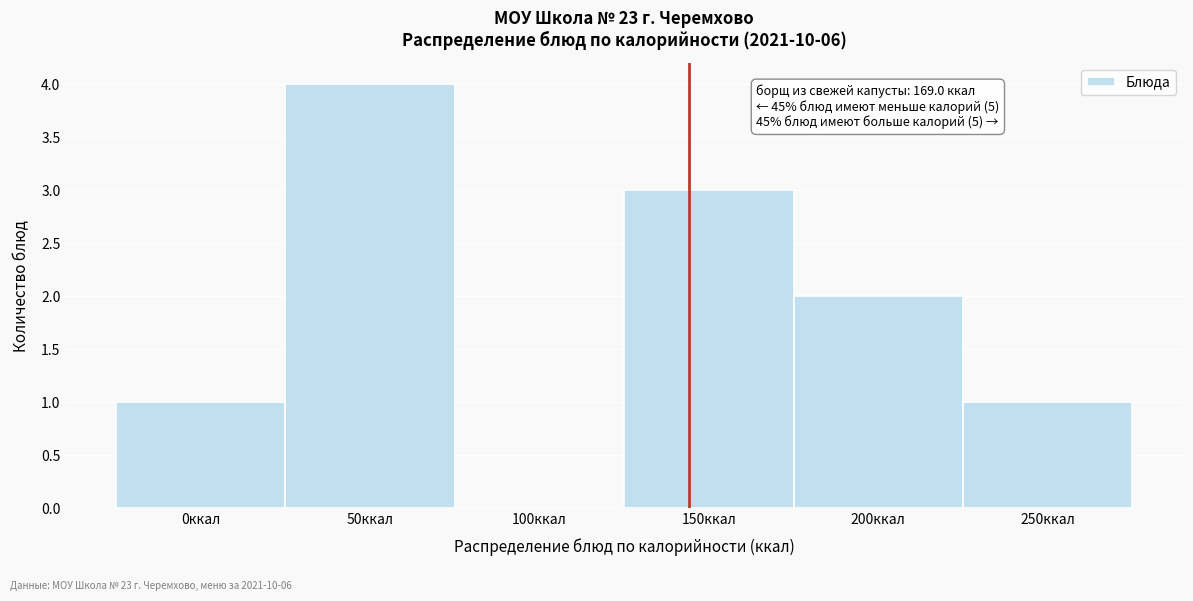

Reading left to right, list all the values displayed in this chart.

0ккал=1	50ккал=4	100ккал=0	150ккал=3	200ккал=2	250ккал=1